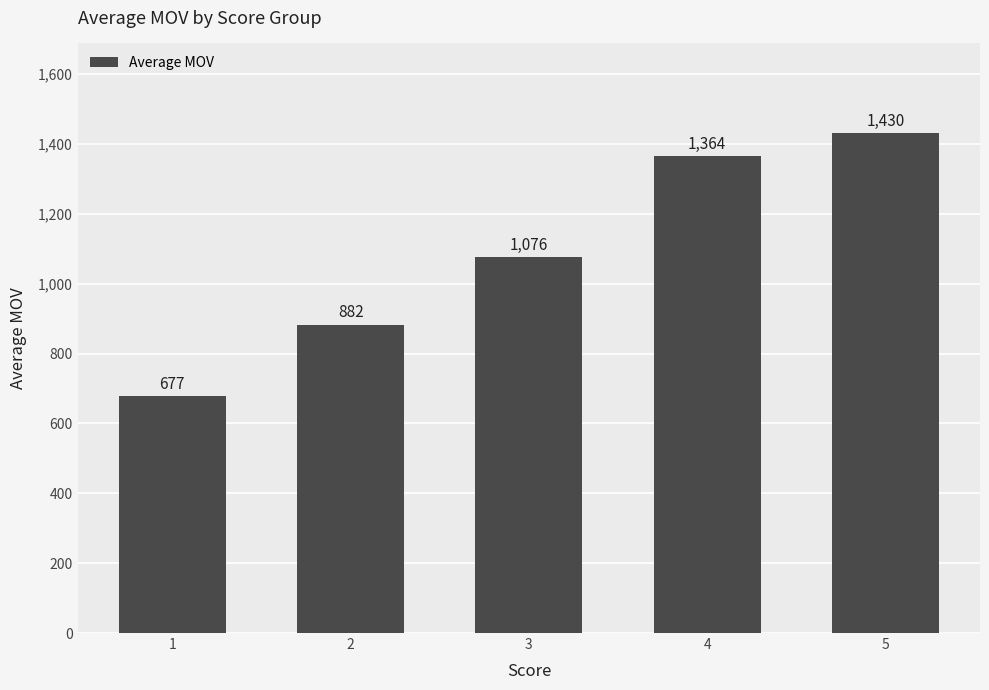

Between 2 and 5, which is larger?

5